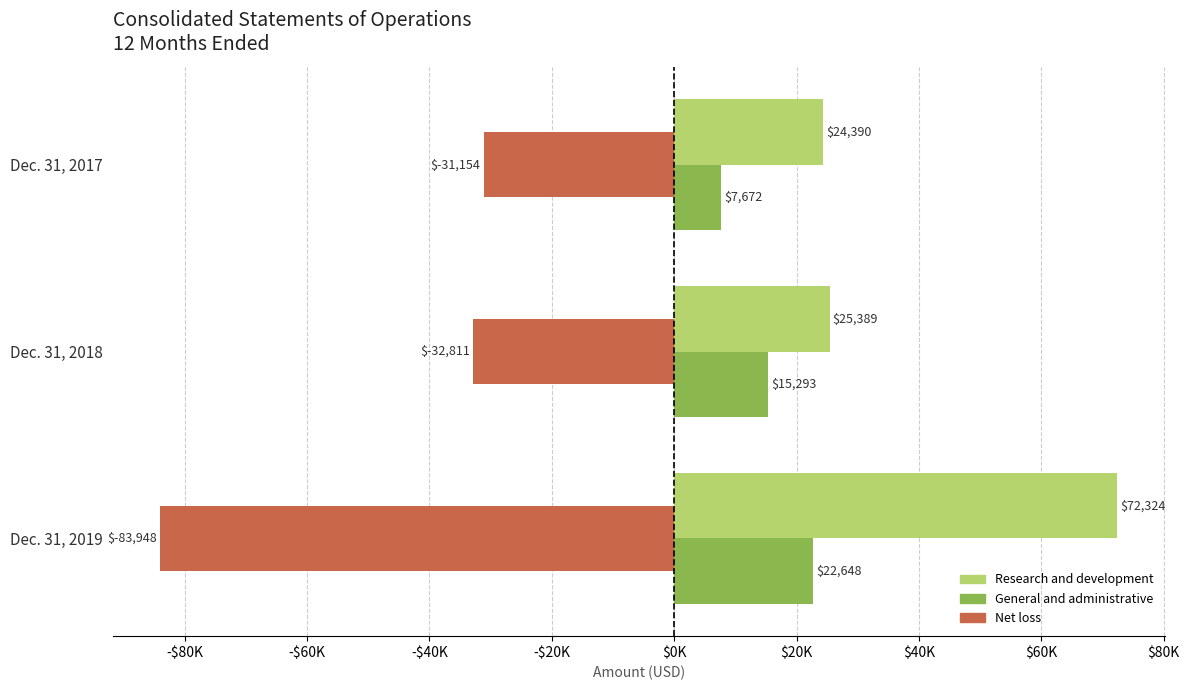

At which category is the sum across all series the highest?

Dec. 31, 2019